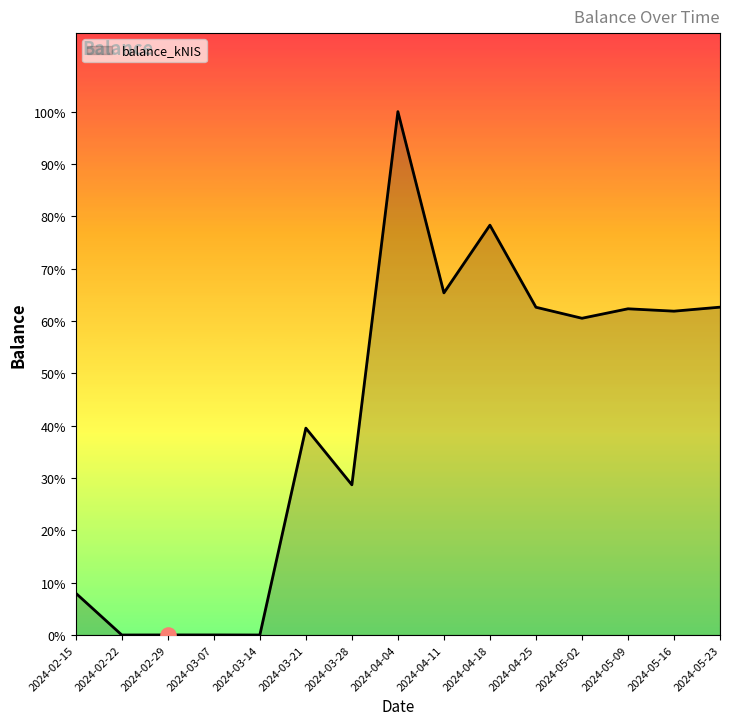

Which has a higher value, 2024-04-18 or 2024-04-04?

2024-04-04